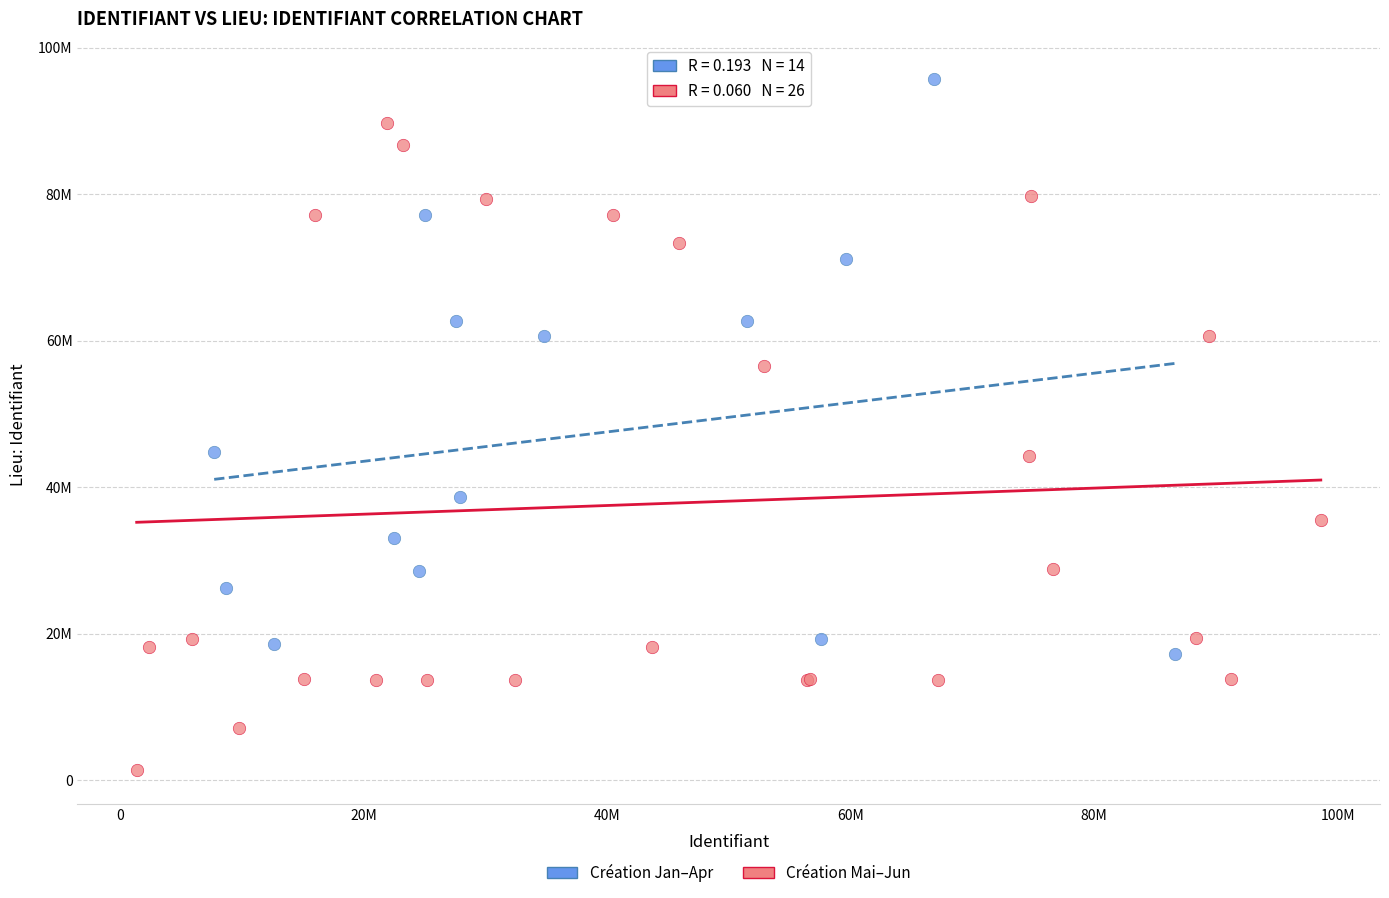

What are all the series names shown in the legend?

Création Jan–Apr, Création Mai–Jun